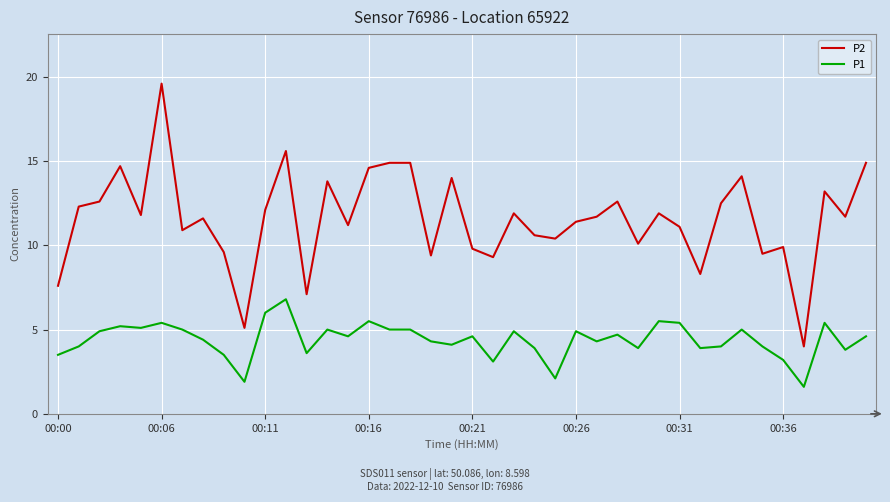

What is the average value of the P1 series?

4.4